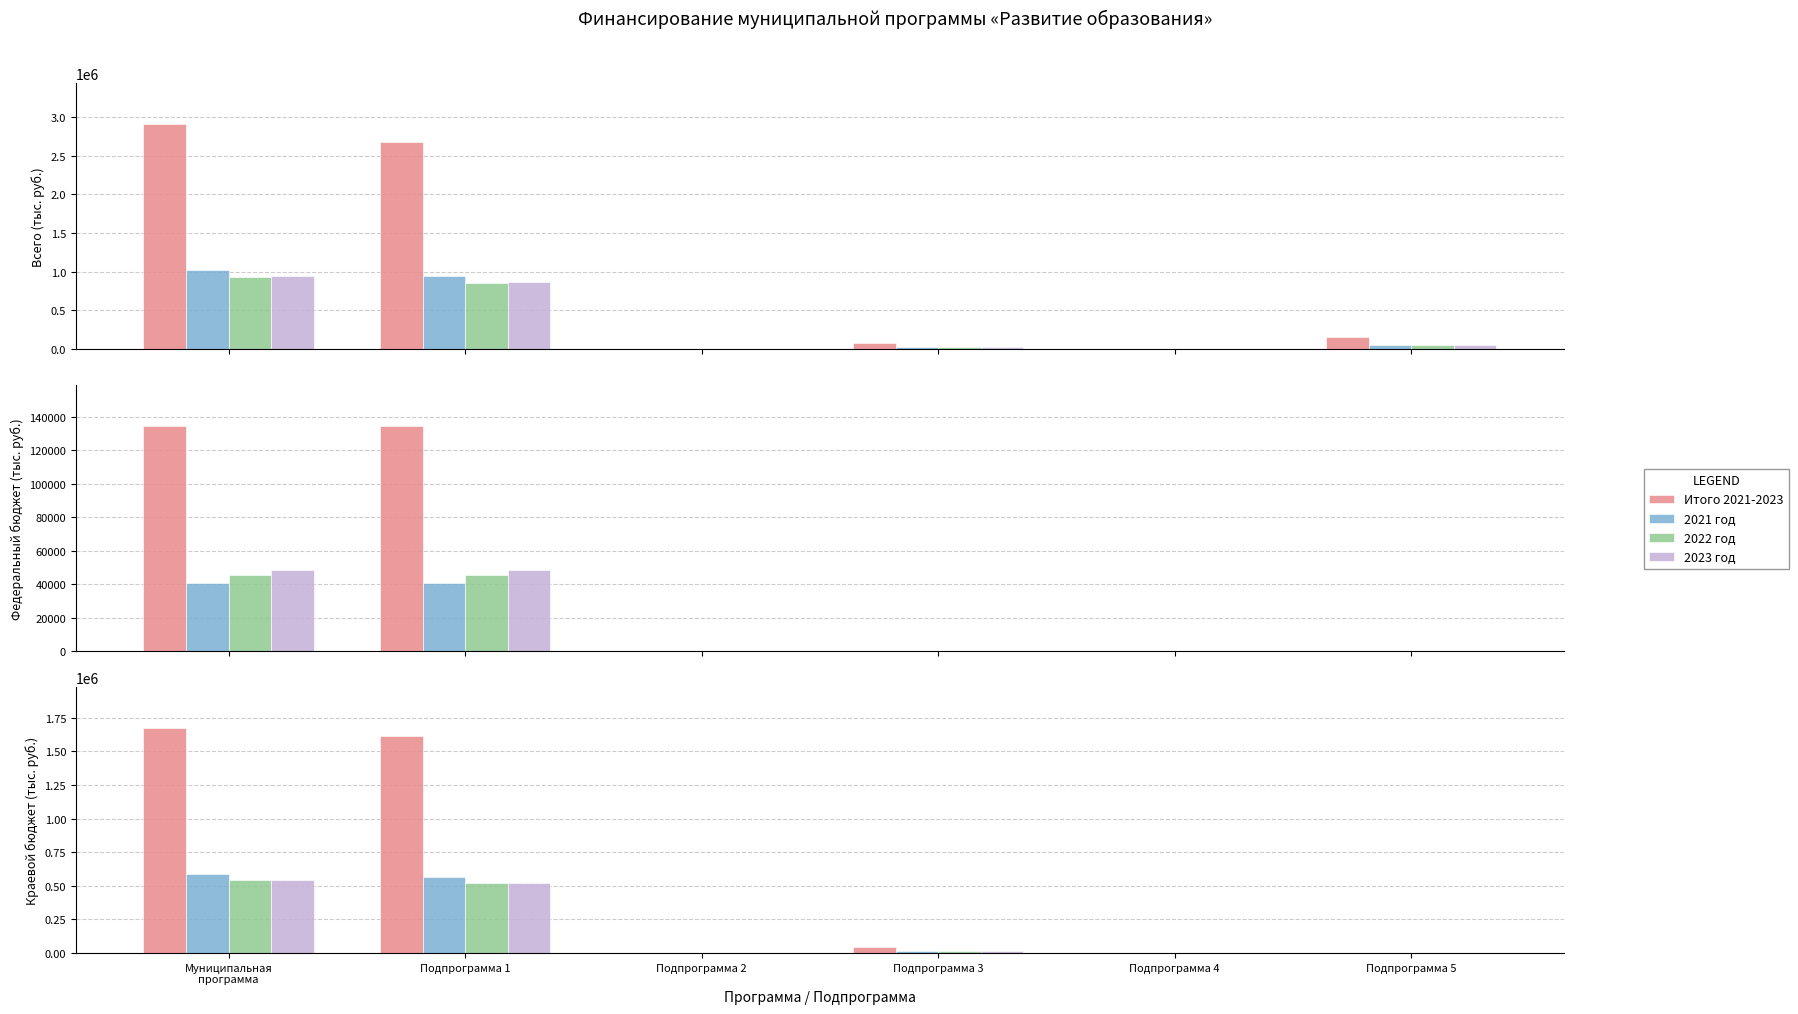

True or false: 2021 год has a value of -192725.8 at Подпрограмма 4.

False